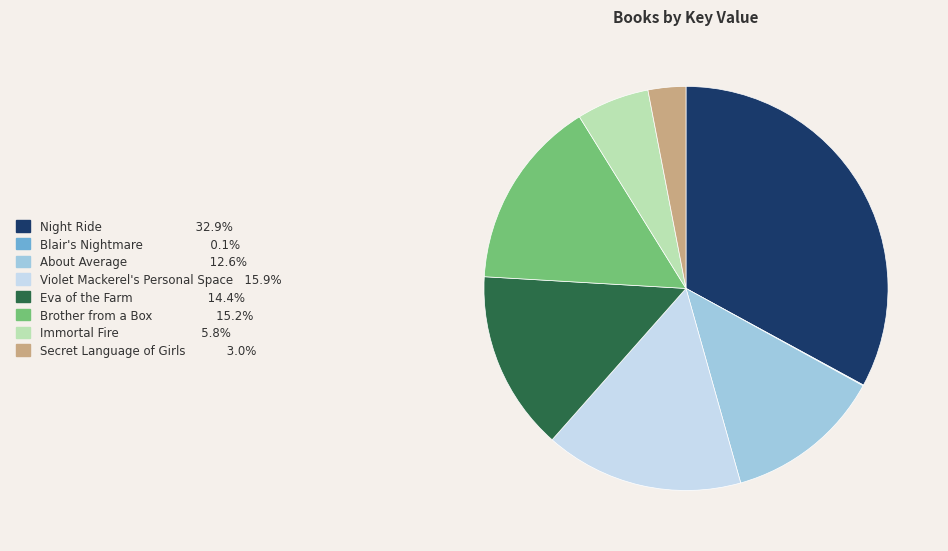

Does About Average account for over 50% of the chart?

No